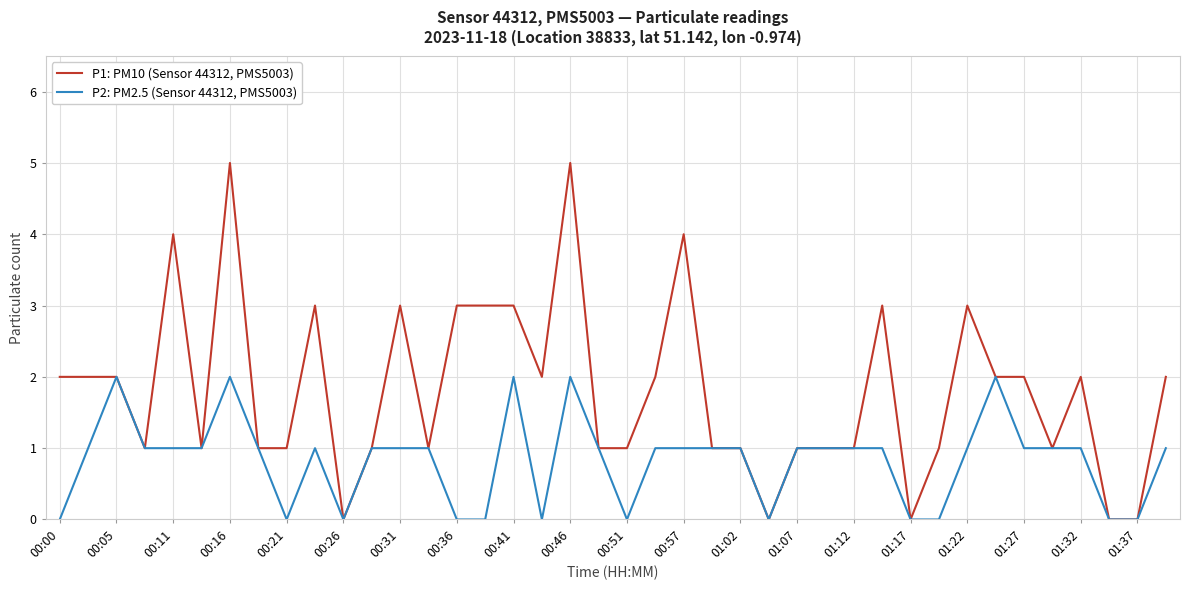

What is the maximum value shown in the chart?

5